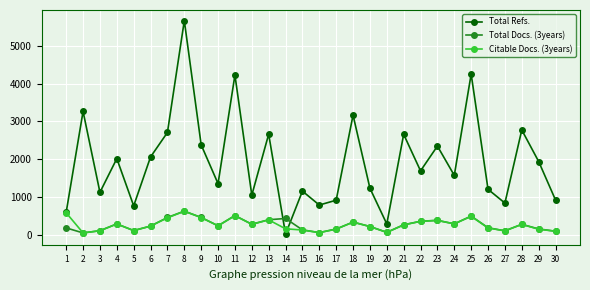

Does the chart have visible grid lines?

Yes